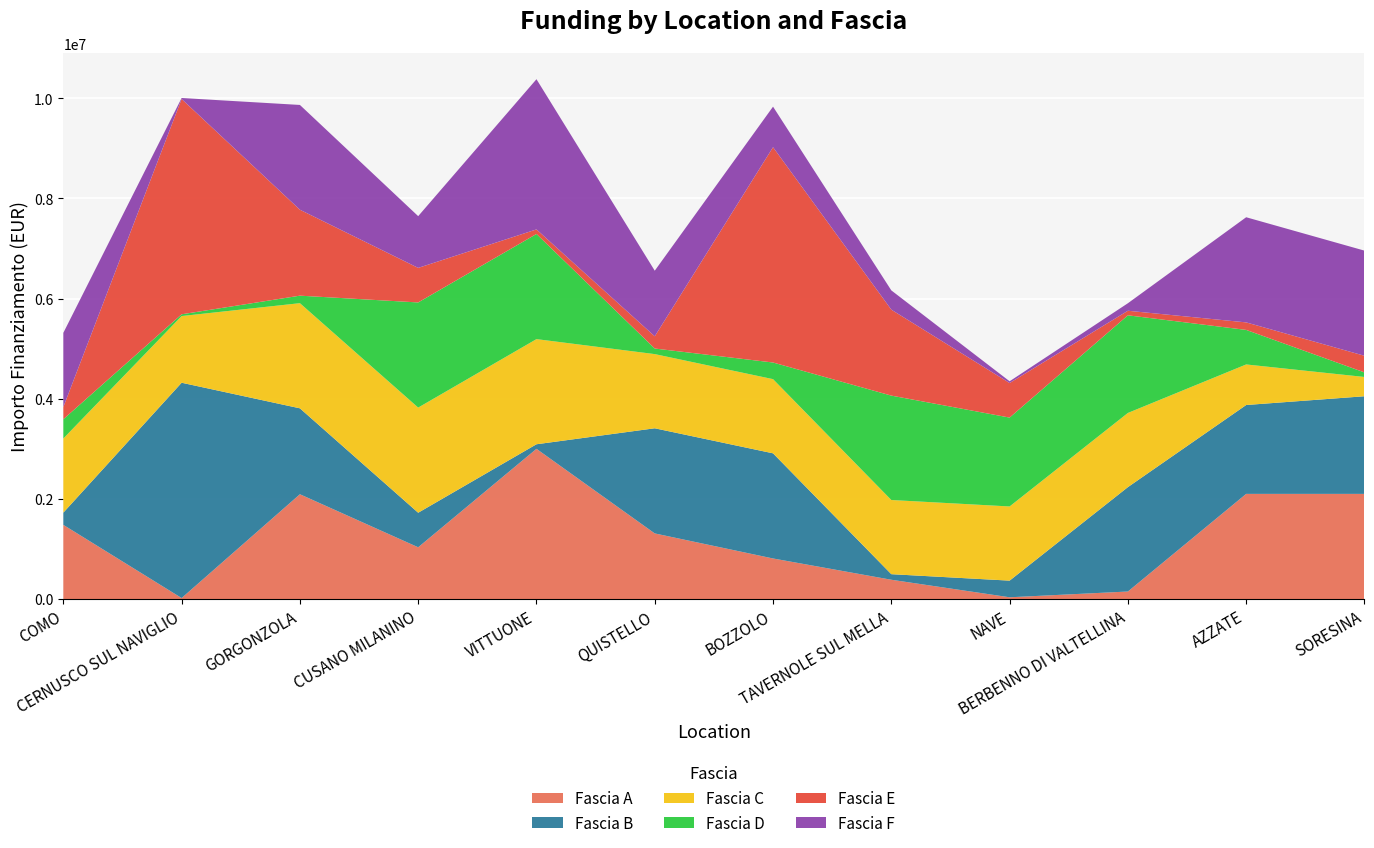

Reading left to right, transcribe all the data shown in this chart.

Fascia A: COMO=1481481.0	CERNUSCO SUL NAVIGLIO=20000.0	GORGONZOLA=2092599.0	CUSANO MILANINO=1033550.0	VITTUONE=3000000.0	QUISTELLO=1310324.0	BOZZOLO=810061.0	TAVERNOLE SUL MELLA=385000.0	NAVE=35000.0	BERBENNO DI VALTELLINA=150000.0	AZZATE=2100000.0	SORESINA=2100000.0
Fascia B: COMO=243996.0	CERNUSCO SUL NAVIGLIO=4300000.0	GORGONZOLA=1716421.0	CUSANO MILANINO=690000.0	VITTUONE=91080.4	QUISTELLO=2100000.0	BOZZOLO=2100000.0	TAVERNOLE SUL MELLA=111421.0	NAVE=332443.0	BERBENNO DI VALTELLINA=2085000.0	AZZATE=1775096.0	SORESINA=1950000.0
Fascia C: COMO=1480600.0	CERNUSCO SUL NAVIGLIO=1331852.0	GORGONZOLA=2100000.0	CUSANO MILANINO=2100000.0	VITTUONE=2100000.0	QUISTELLO=1481481.0	BOZZOLO=1481481.0	TAVERNOLE SUL MELLA=1481481.0	NAVE=1481481.0	BERBENNO DI VALTELLINA=1481481.0	AZZATE=810061.0	SORESINA=385000.0
Fascia D: COMO=385000.0	CERNUSCO SUL NAVIGLIO=35000.0	GORGONZOLA=150000.0	CUSANO MILANINO=2100000.0	VITTUONE=2100000.0	QUISTELLO=111421.0	BOZZOLO=332443.0	TAVERNOLE SUL MELLA=2085000.0	NAVE=1775096.0	BERBENNO DI VALTELLINA=1950000.0	AZZATE=690000.0	SORESINA=91080.4
Fascia E: COMO=243996.0	CERNUSCO SUL NAVIGLIO=4300000.0	GORGONZOLA=1716421.0	CUSANO MILANINO=690000.0	VITTUONE=91080.4	QUISTELLO=243996.0	BOZZOLO=4300000.0	TAVERNOLE SUL MELLA=1716421.0	NAVE=690000.0	BERBENNO DI VALTELLINA=91080.4	AZZATE=150000.0	SORESINA=332443.0
Fascia F: COMO=1481481.0	CERNUSCO SUL NAVIGLIO=20000.0	GORGONZOLA=2092599.0	CUSANO MILANINO=1033550.0	VITTUONE=3000000.0	QUISTELLO=1310324.0	BOZZOLO=810061.0	TAVERNOLE SUL MELLA=385000.0	NAVE=35000.0	BERBENNO DI VALTELLINA=150000.0	AZZATE=2100000.0	SORESINA=2100000.0